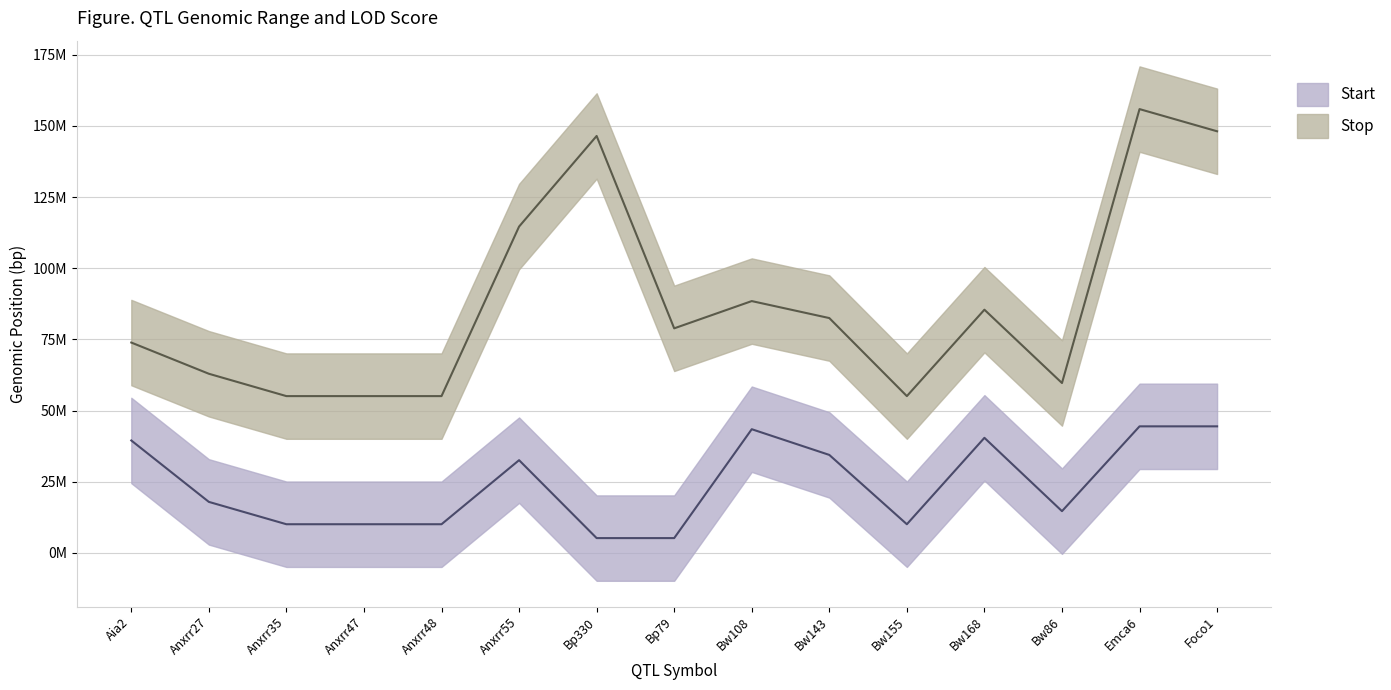

Count the number of categories in the chart.

15